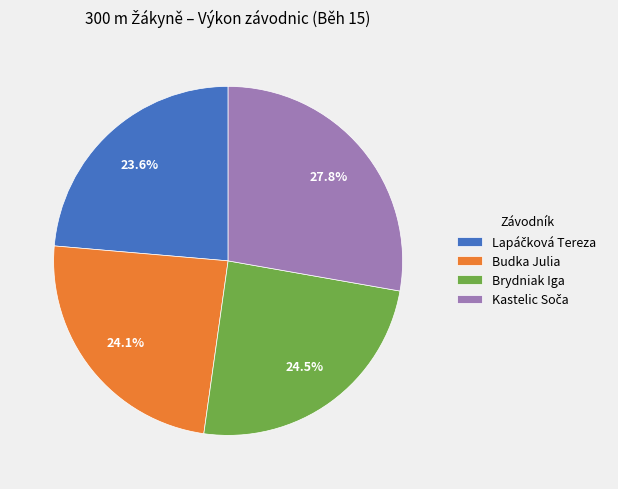

True or false: Budka Julia accounts for 32% of the total.

False